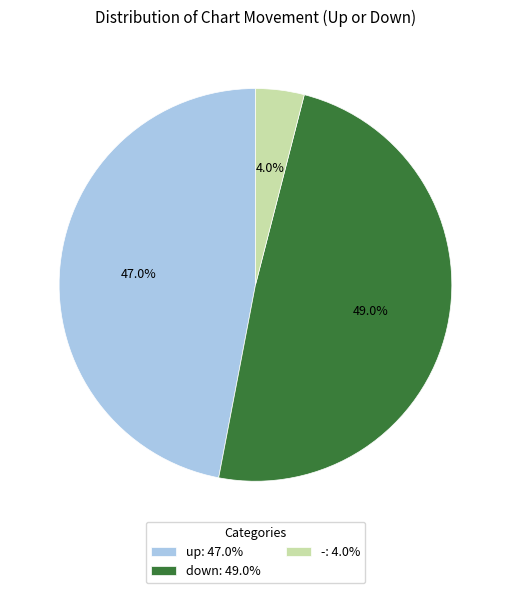

True or false: - accounts for 4% of the total.

True